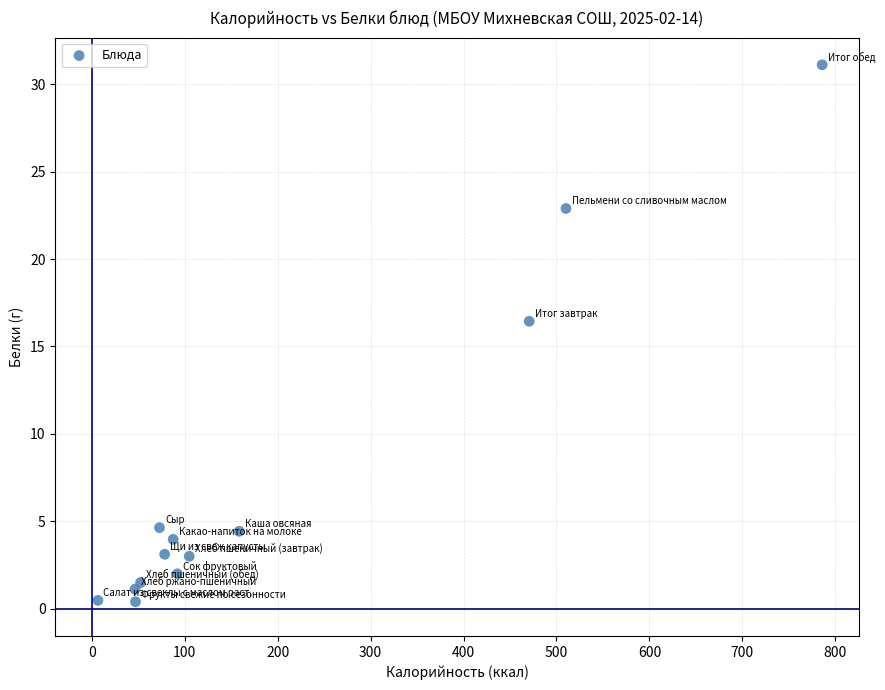

What is the range of Y values (max minus min)?

30.7